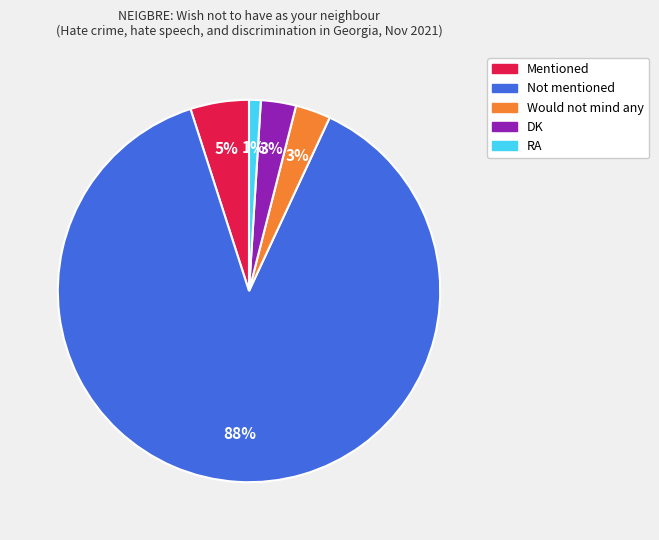

How many segments does this pie chart have?

5